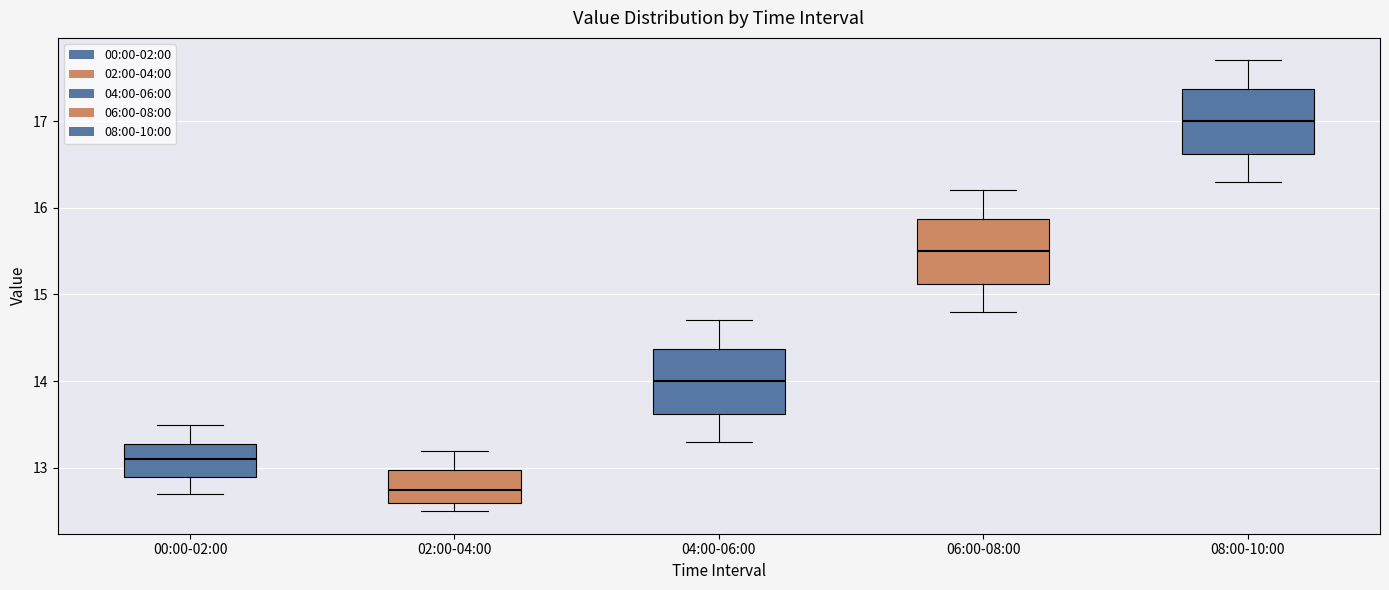

Reading left to right, read every box against the y-axis: the position of its median line, the range the box covers, and the ends of its whiskers. The values are not printed on the chart, so give them approximately, as read against the axis.

00:00-02:00: median 13.1, box 12.9 to 13.3, whiskers 12.7 to 13.5
02:00-04:00: median 12.8, box 12.6 to 13.0, whiskers 12.5 to 13.2
04:00-06:00: median 14.0, box 13.6 to 14.4, whiskers 13.3 to 14.7
06:00-08:00: median 15.5, box 15.1 to 15.9, whiskers 14.8 to 16.2
08:00-10:00: median 17.0, box 16.6 to 17.4, whiskers 16.3 to 17.7